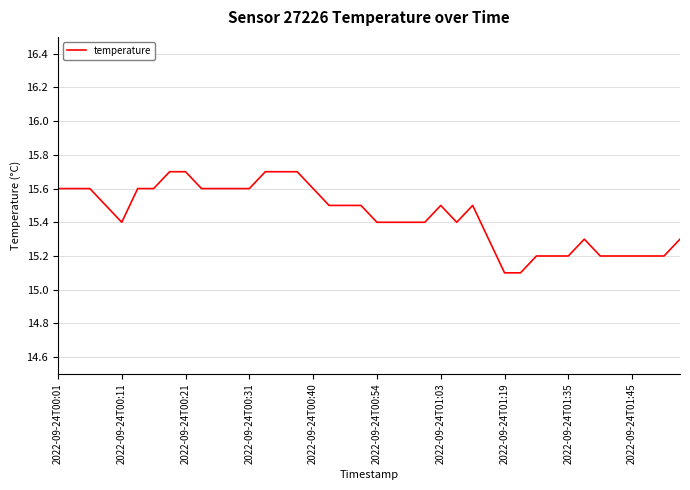

What is the difference between the maximum and minimum values?

0.6